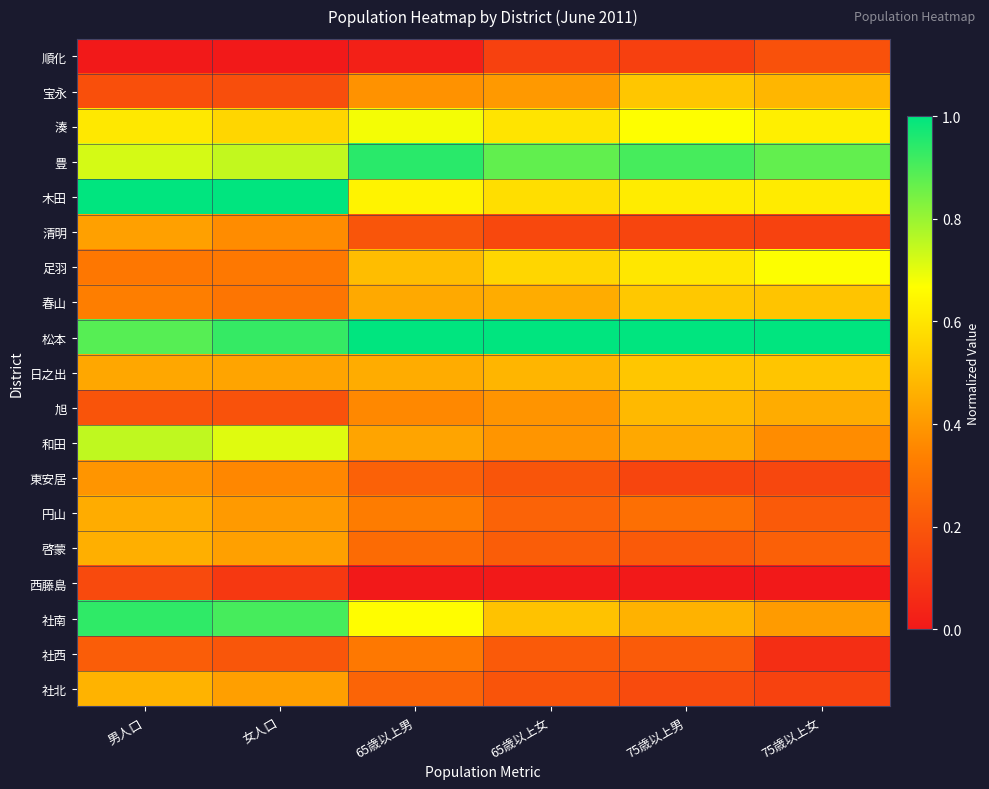

At 75歳以上女, list the series in order from smallest to largest.

西藤島, 社西, 社北, 清明, 東安居, 順化, 円山, 啓蒙, 和田, 社南, 旭, 宝永, 春山, 日之出, 木田, 湊, 足羽, 豊, 松本